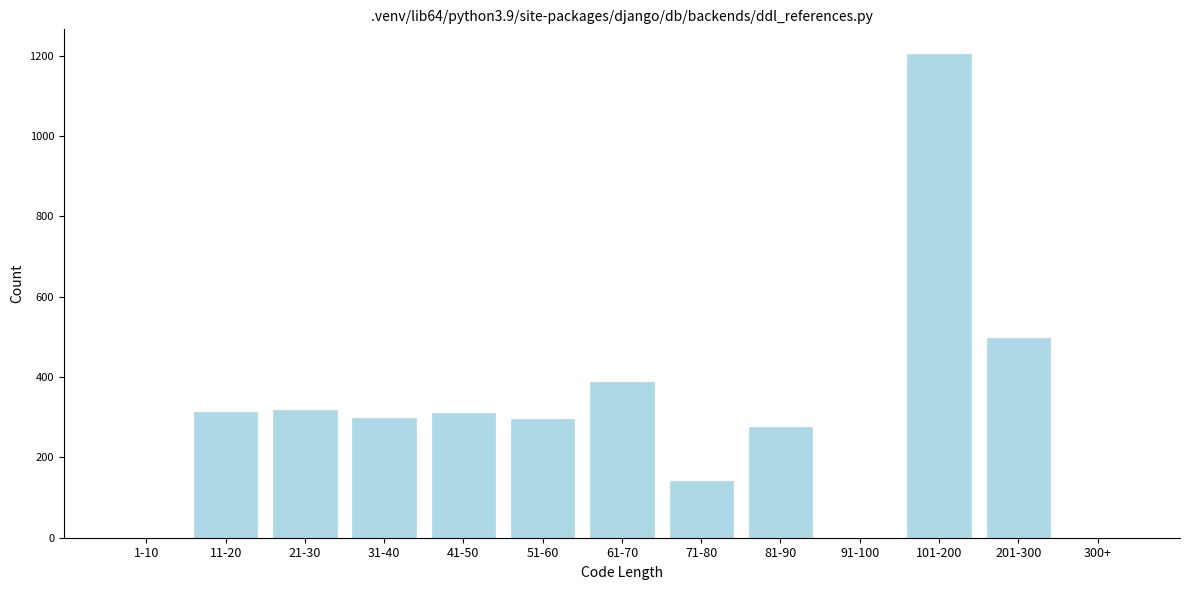

What is the sum of all values?

4041